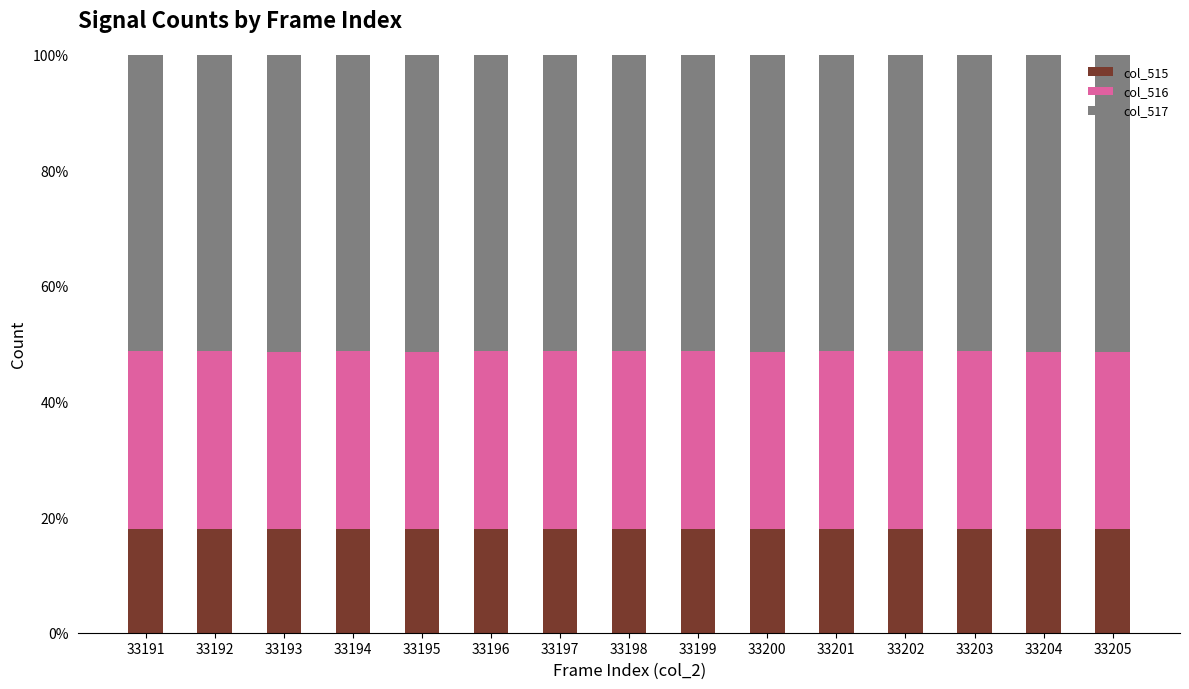

Does the chart contain any negative values?

No